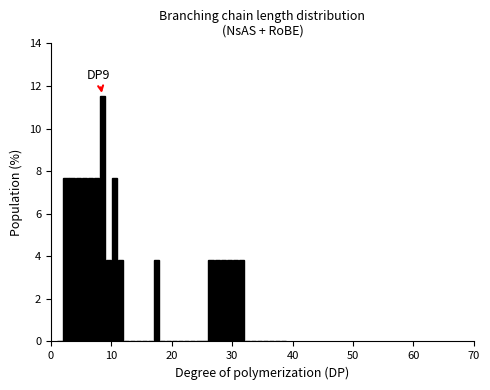

Read against the x-axis, roughly where is the centre of the tallest bar?

9